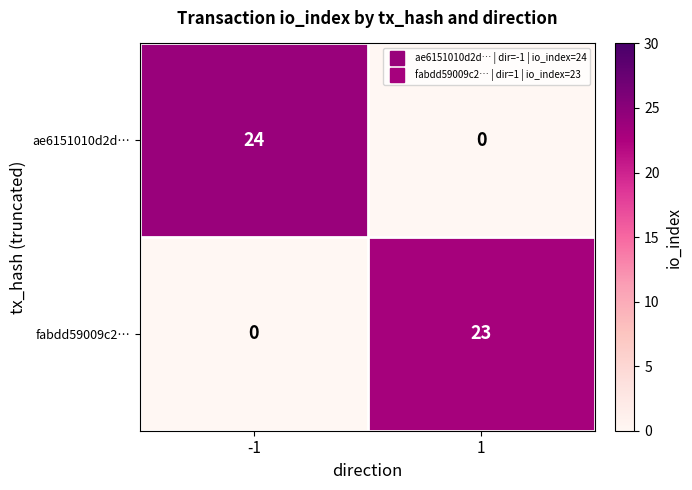

What is the difference between the fabdd59009c2… values at 1 and -1?

23